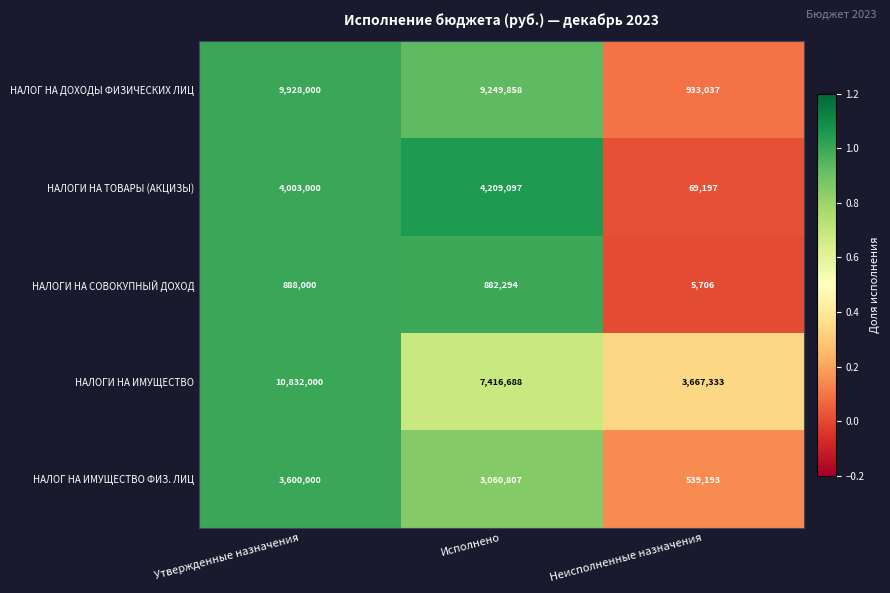

Reading right to left, extract all data points from this chart.

НАЛОГ НА ДОХОДЫ ФИЗИЧЕСКИХ ЛИЦ: Неисполненные назначения=933037	Исполнено=9249858	Утвержденные назначения=9928000
НАЛОГИ НА ТОВАРЫ (АКЦИЗЫ): Неисполненные назначения=69197	Исполнено=4209097	Утвержденные назначения=4003000
НАЛОГИ НА СОВОКУПНЫЙ ДОХОД: Неисполненные назначения=5706	Исполнено=882294	Утвержденные назначения=888000
НАЛОГИ НА ИМУЩЕСТВО: Неисполненные назначения=3667333	Исполнено=7416688	Утвержденные назначения=10832000
НАЛОГ НА ИМУЩЕСТВО ФИЗ. ЛИЦ: Неисполненные назначения=539193	Исполнено=3060807	Утвержденные назначения=3600000